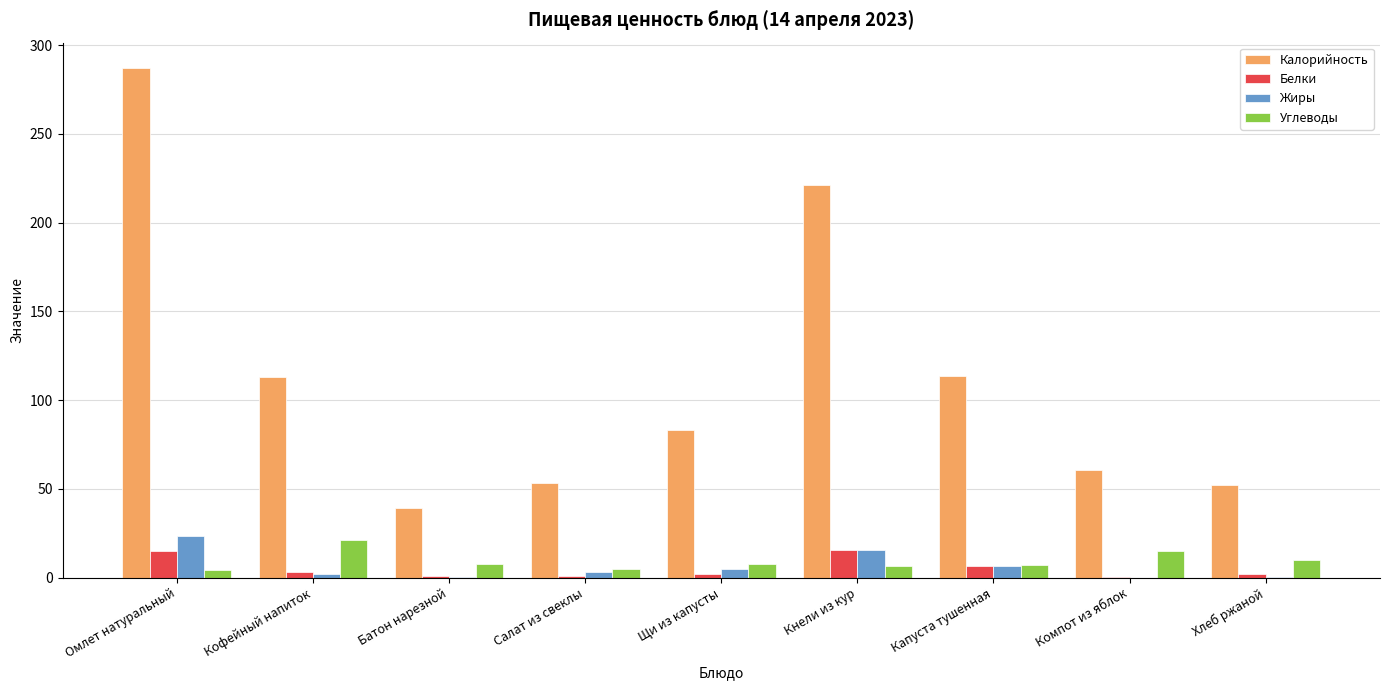

Is the value of Калорийность at Компот из яблок greater than the value of Жиры at Омлет натуральный?

Yes